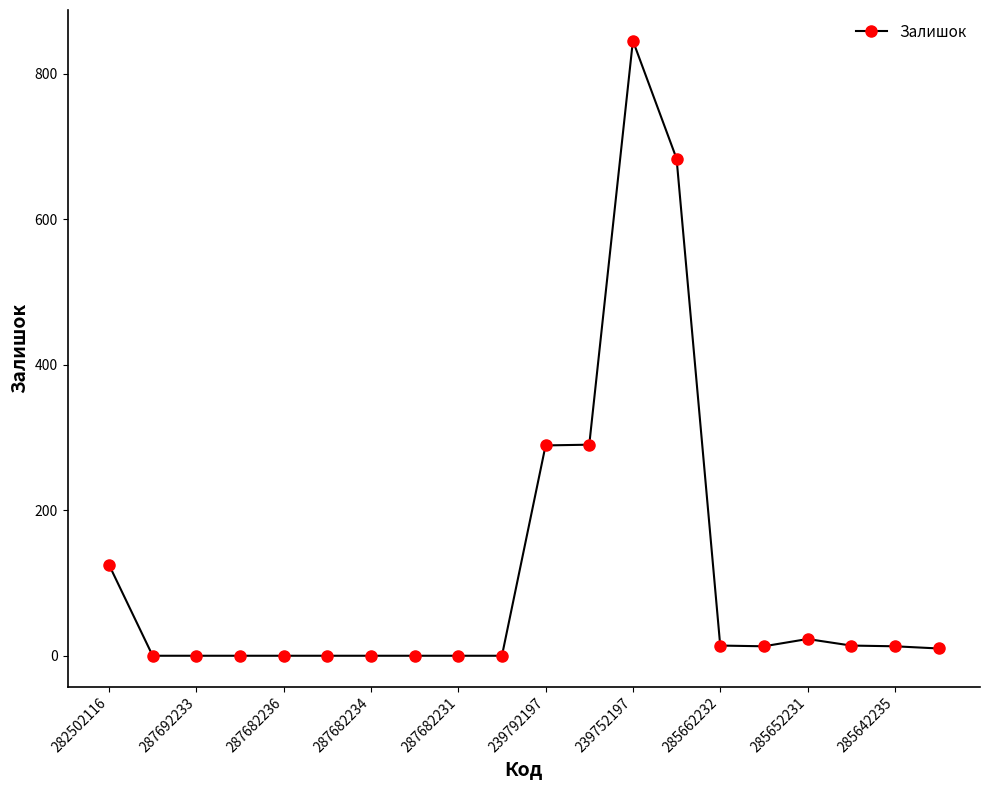

True or false: the data has more than 0 interior local peaks.

True